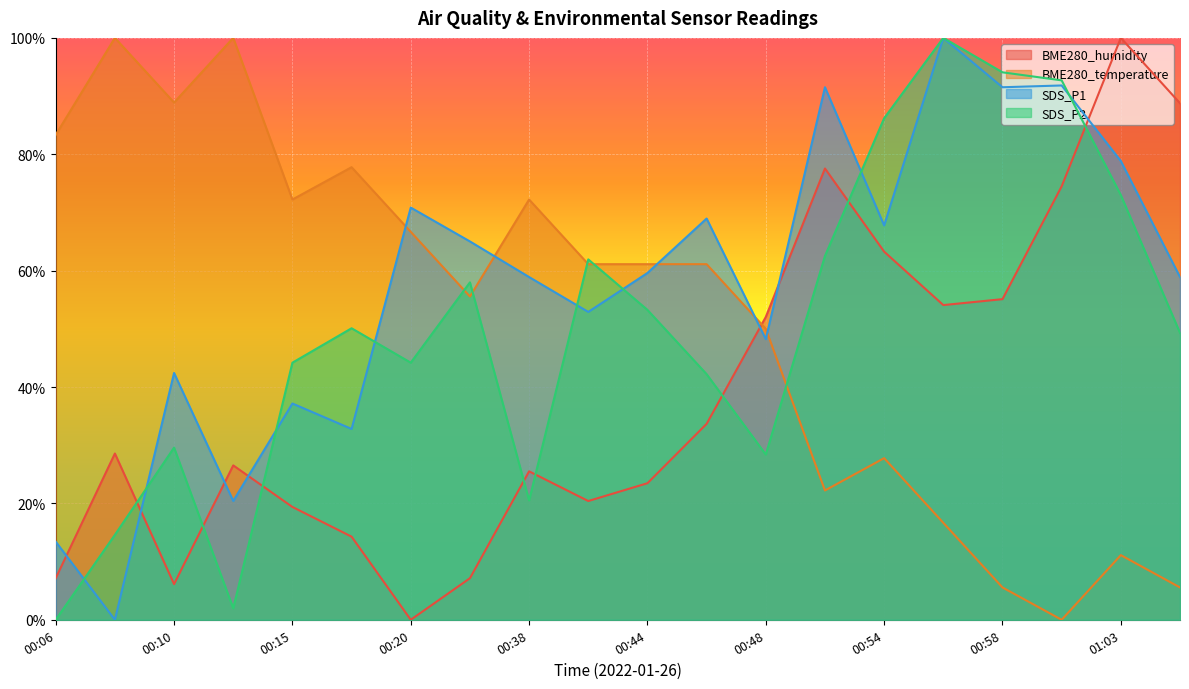

What is the spread (max minus min) of values at 00:08?

1.0